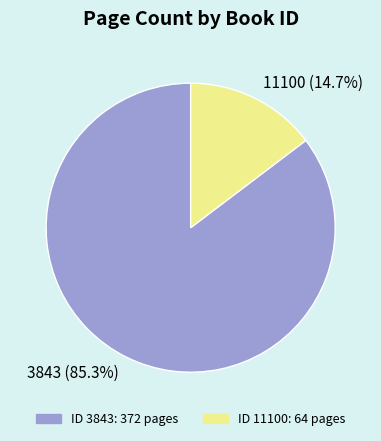

How many segments does this pie chart have?

2